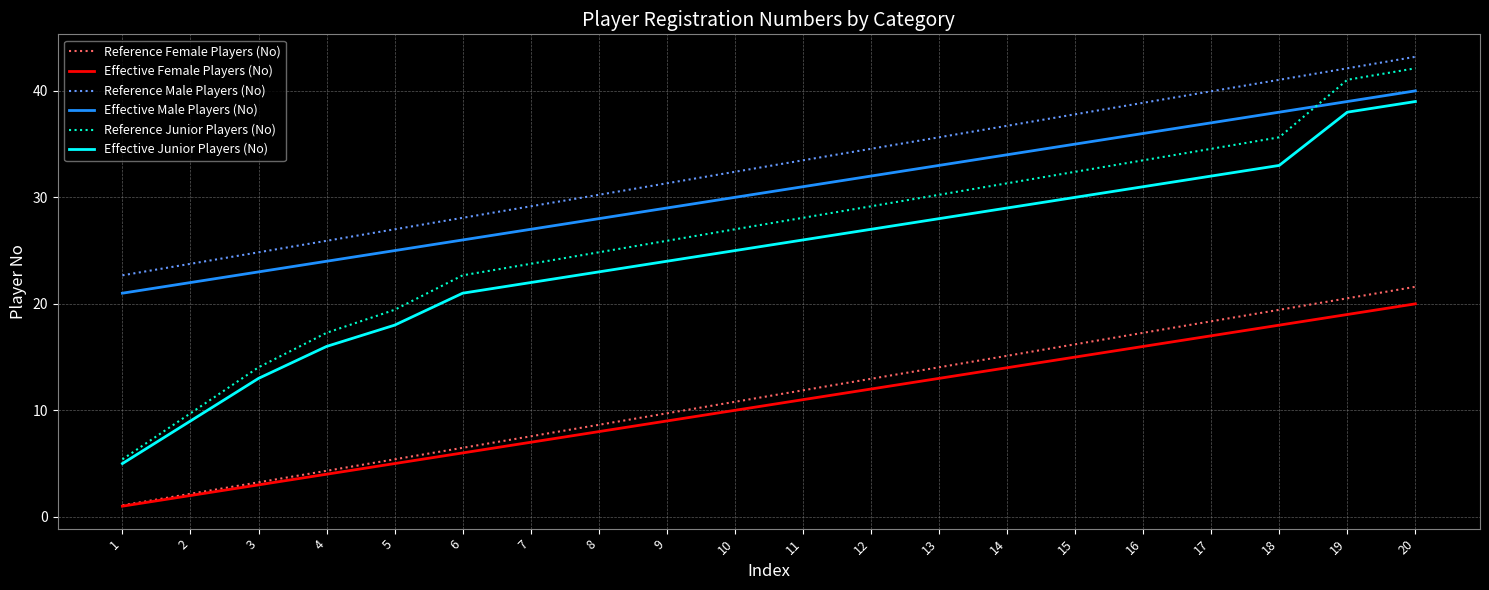

At which category is the sum across all series the highest?

20